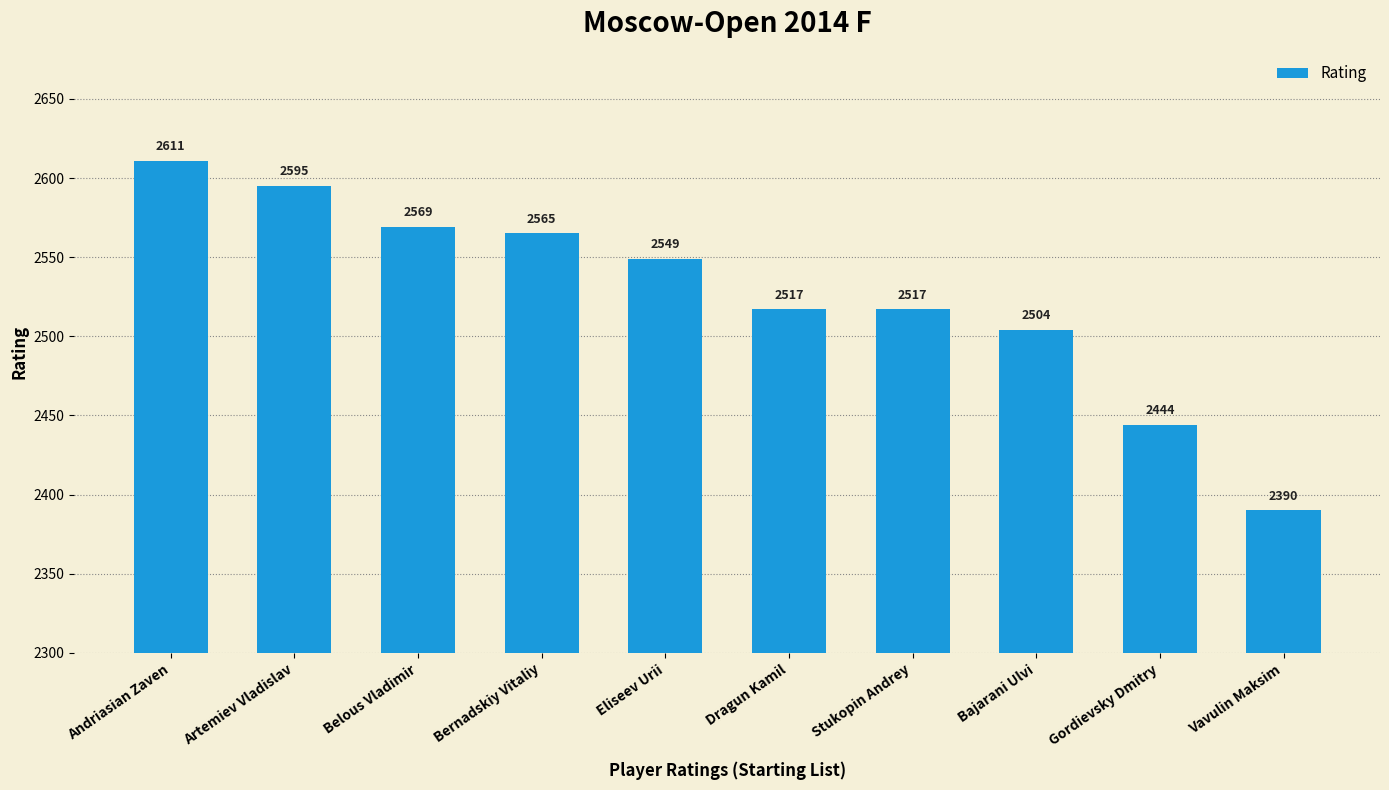

What is the minimum value shown in the chart?

2390